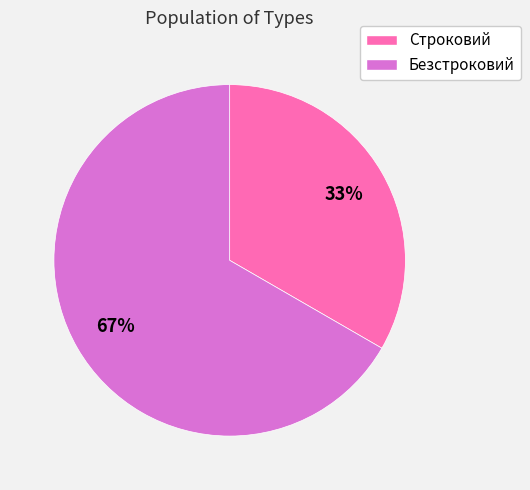

How many segments does this pie chart have?

2